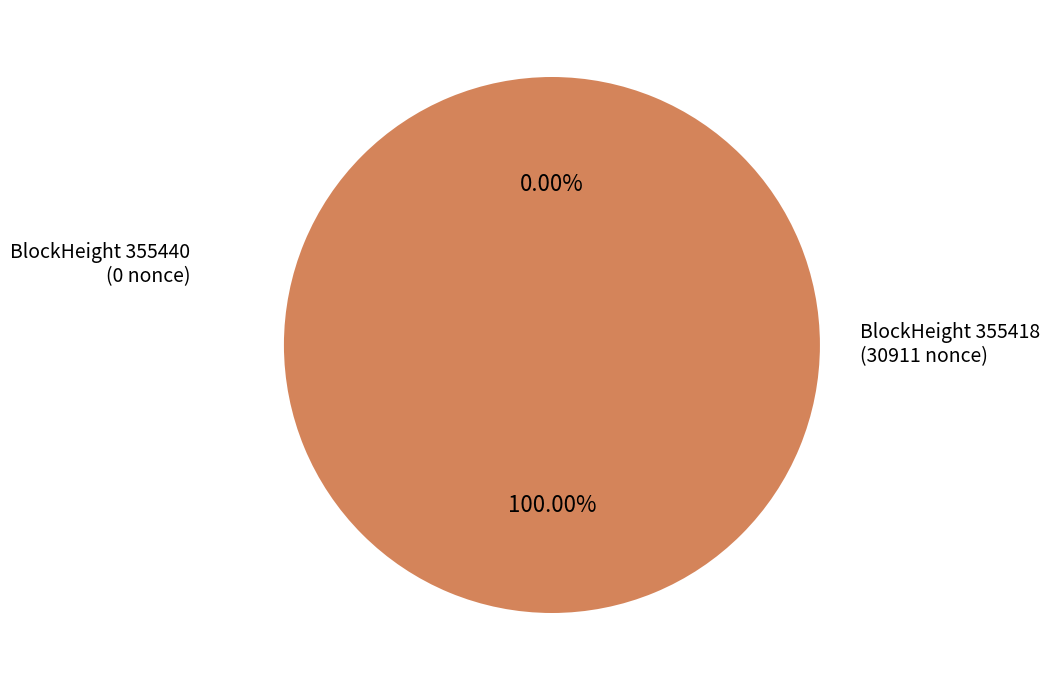

Between 355440 and 355418, which is larger?

355418